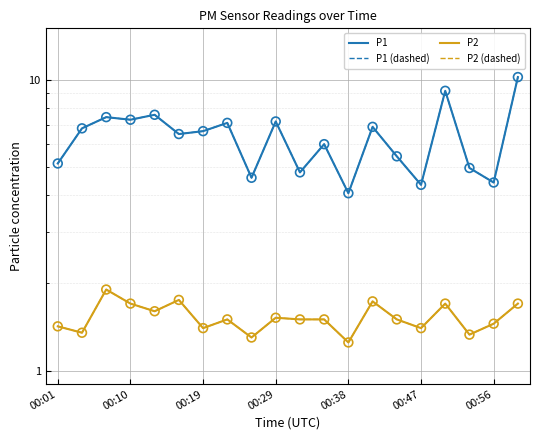

Is the value of P2 (dashed) at 00:47 greater than the value of P1 at 8?

No